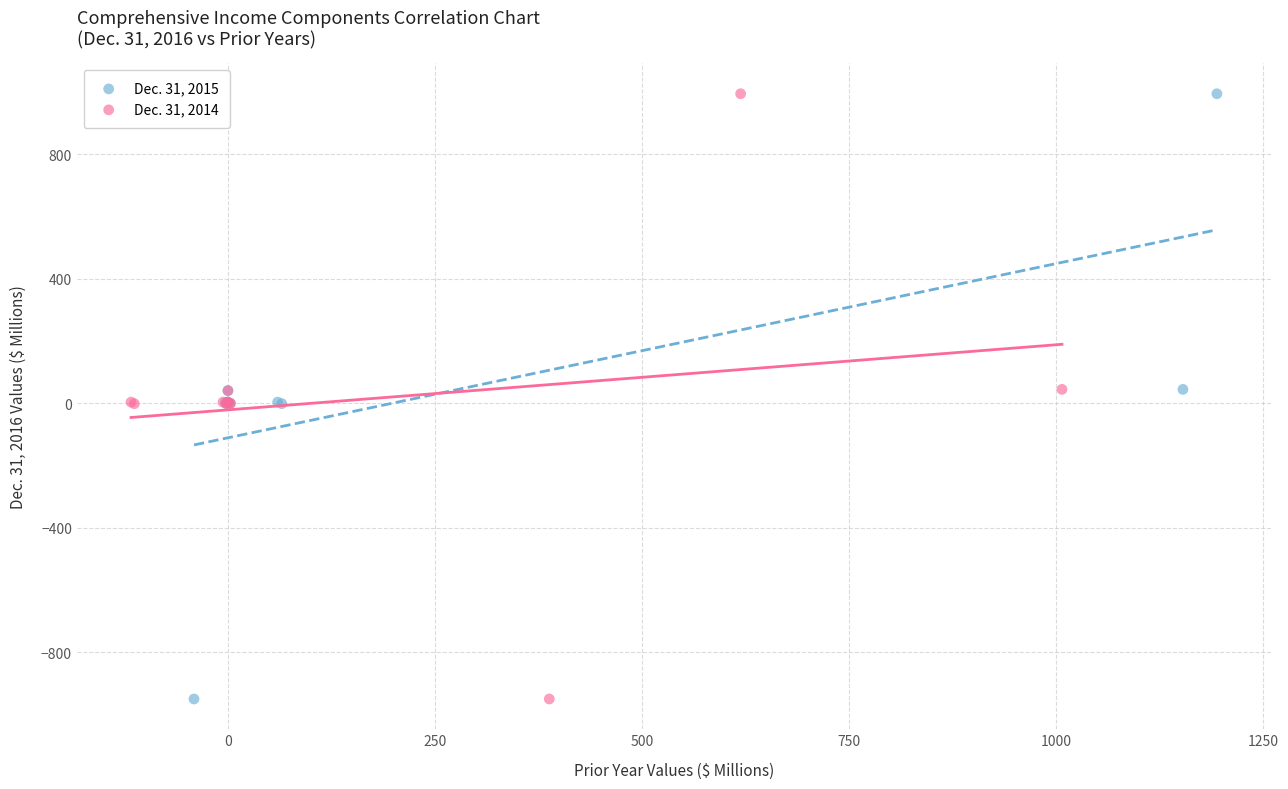

What are all the series names shown in the legend?

Dec. 31, 2015, Dec. 31, 2014